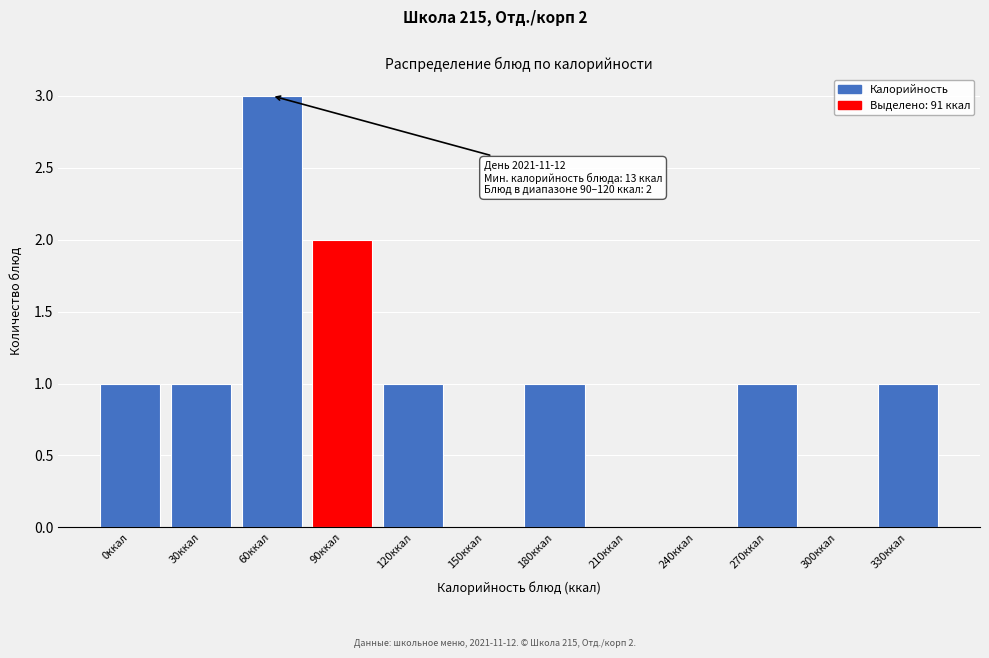

The value at 120ккал is 1. True or false?

True